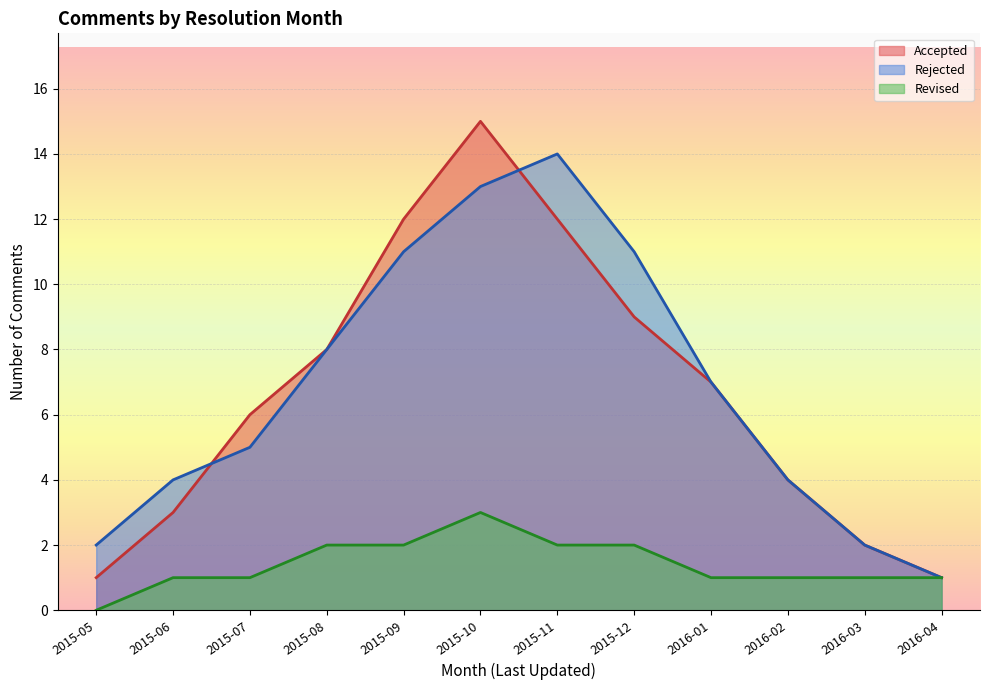

What is the change in value from 2016-03 to 2016-04?

-1